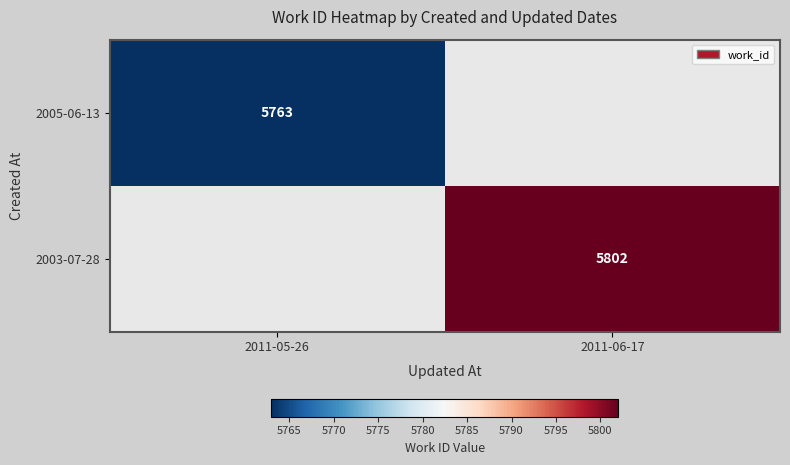

The value of 2003-07-28 at 2011-06-17 is 5802. True or false?

True